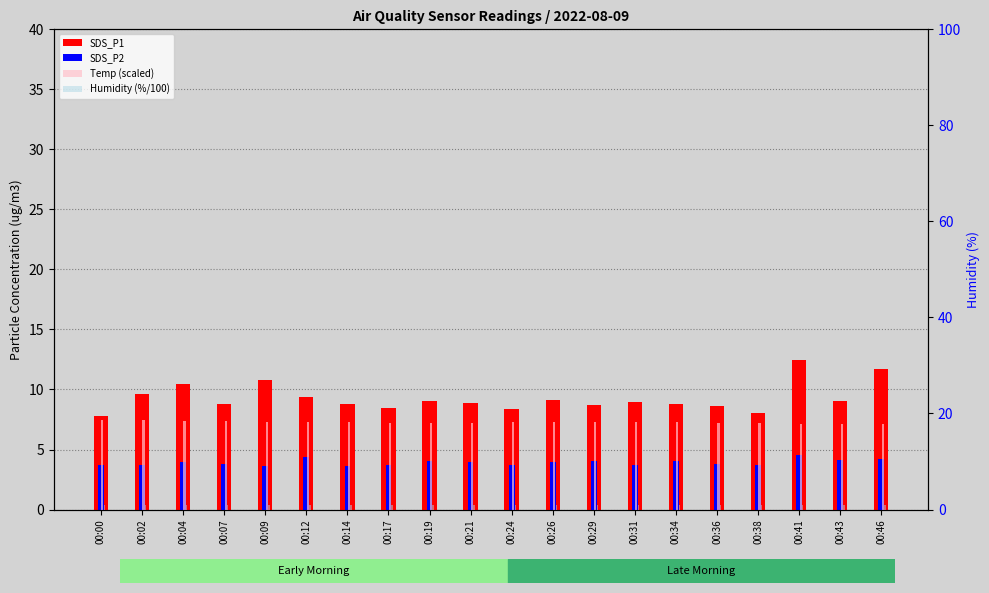

What is the sum of the Humidity (%/100) values at 00:43 and 00:21?

2.0